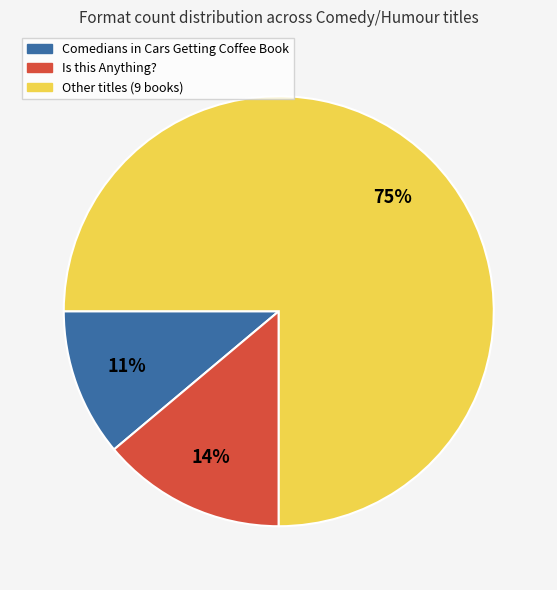

To the nearest percent, what is the average slice percentage?

33%